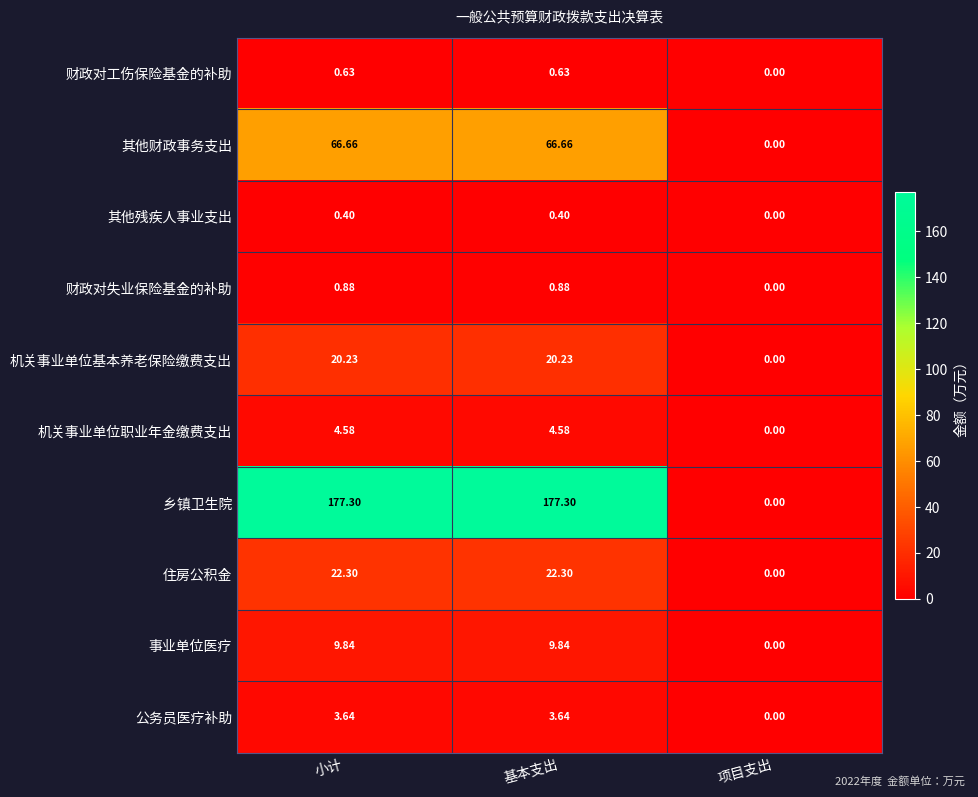

Is the value of 其他残疾人事业支出 at 项目支出 greater than the value of 乡镇卫生院 at 小计?

No